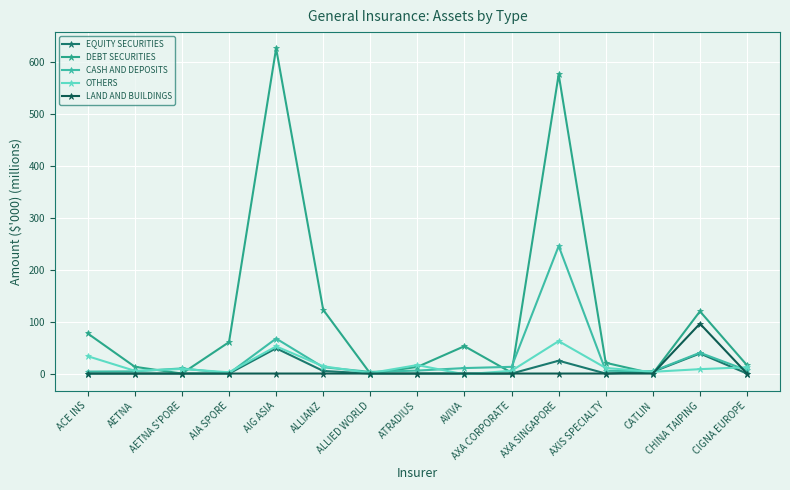

At which label does OTHERS reach its peak?

AXA SINGAPORE